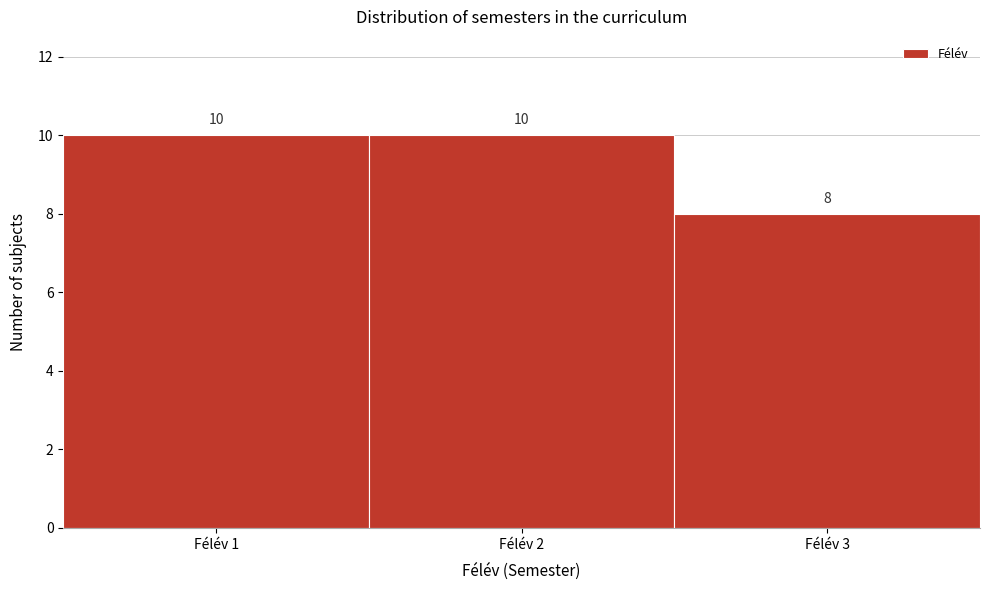

Reading left to right, transcribe this chart: for each bar, give the range it covers on the x-axis and its height.

0.5 to 1.5: 10
1.5 to 2.5: 10
2.5 to 3.5: 8